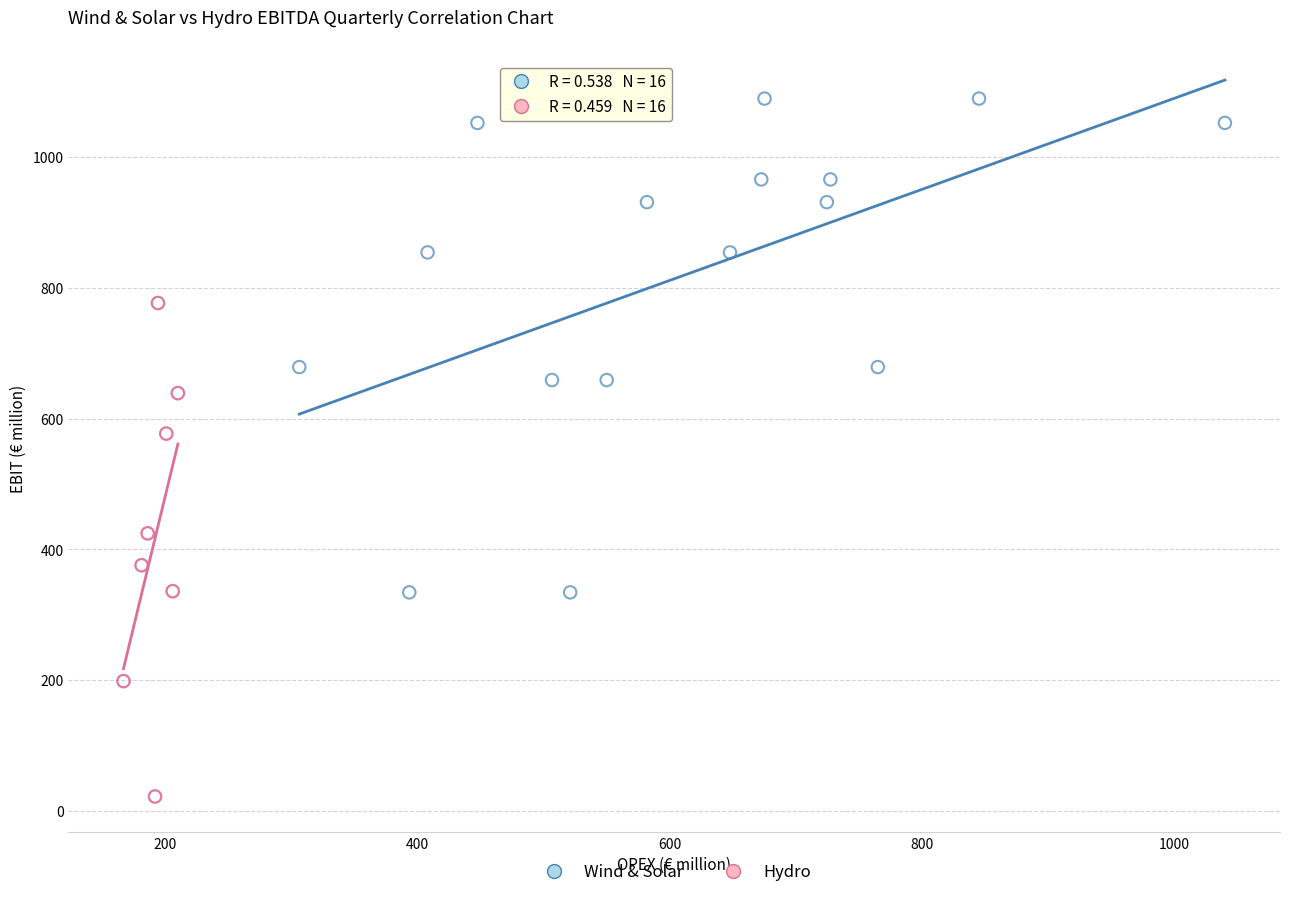

Which series contains the lowest Y value?

Hydro